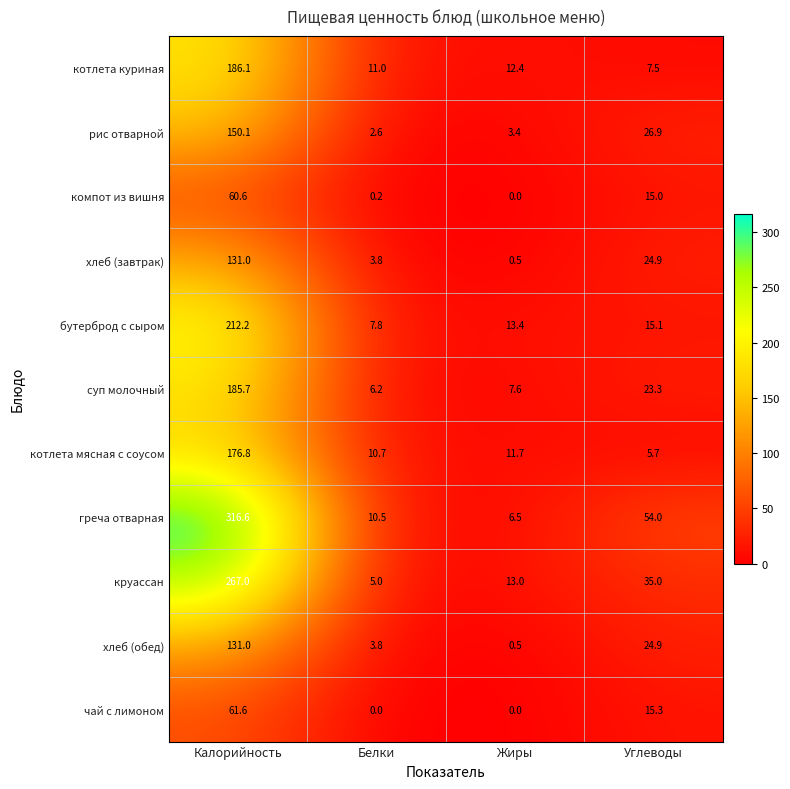

Which series has the largest total across all categories?

греча отварная